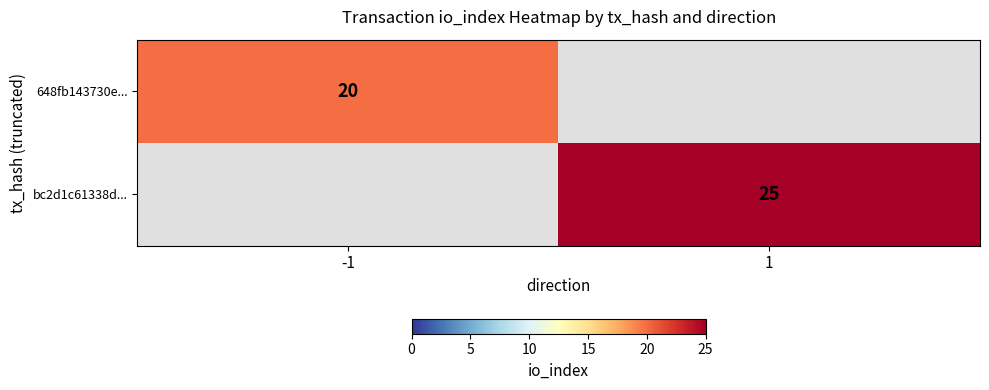

The bc2d1c61338d... series shows 38 at 1. True or false?

False